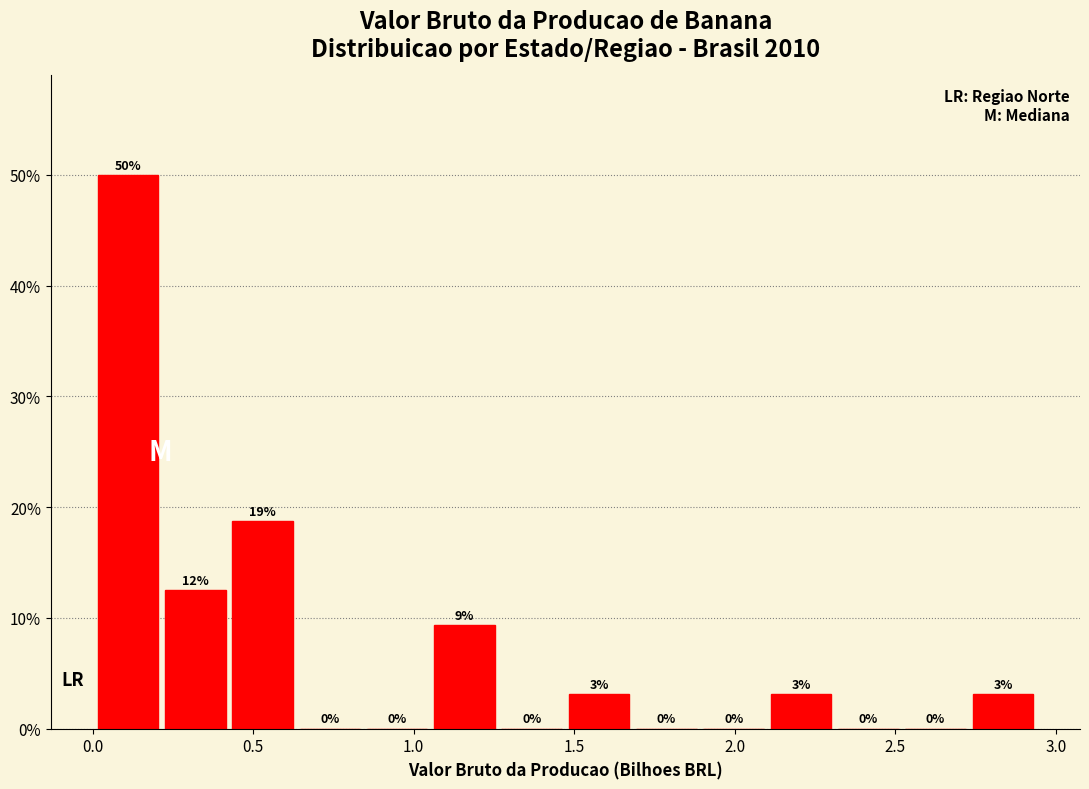

Which range on the x-axis has the tallest bar?

0.00 to 0.20